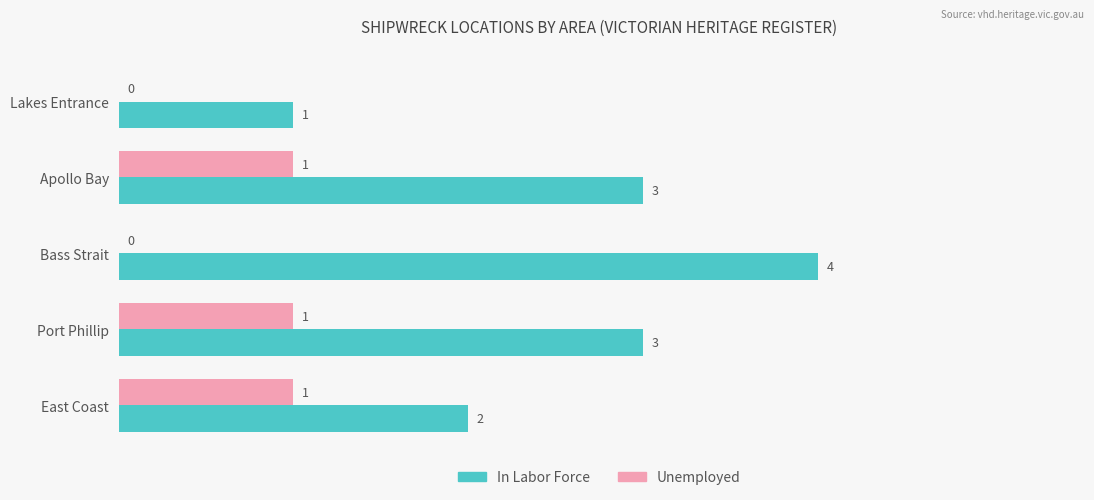

How many Unemployed values are between 0 and 1?

5